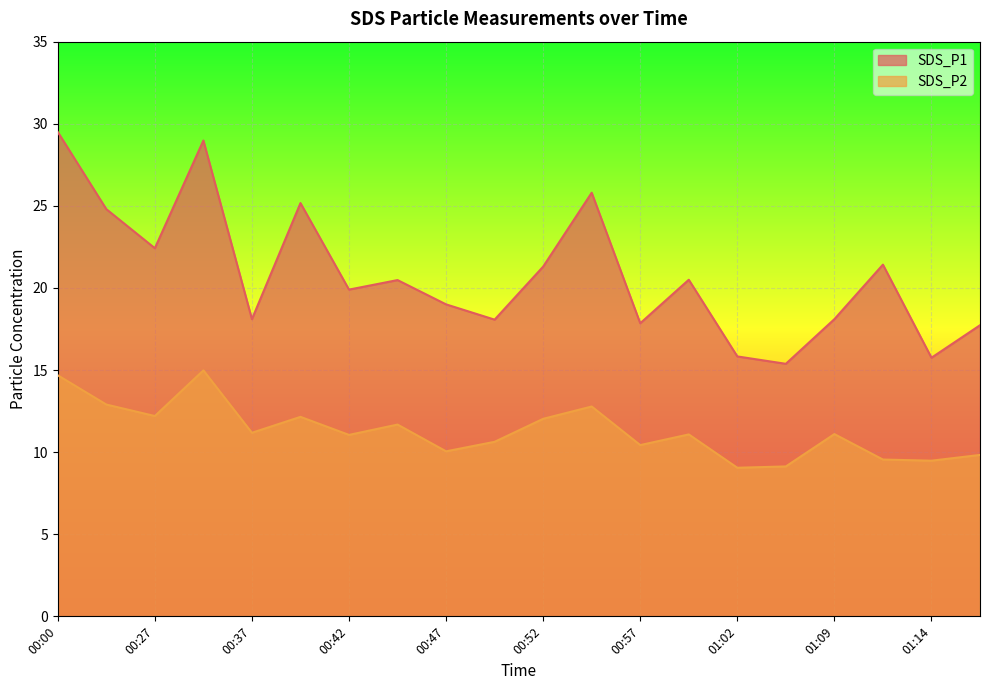

Is it true that SDS_P1 equals 29.5 at 00:00?

True